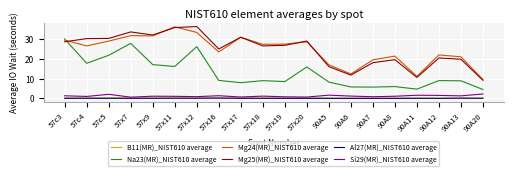

True or false: Si29(MR)_NIST610 average and Mg25(MR)_NIST610 average intersect in this chart.

False